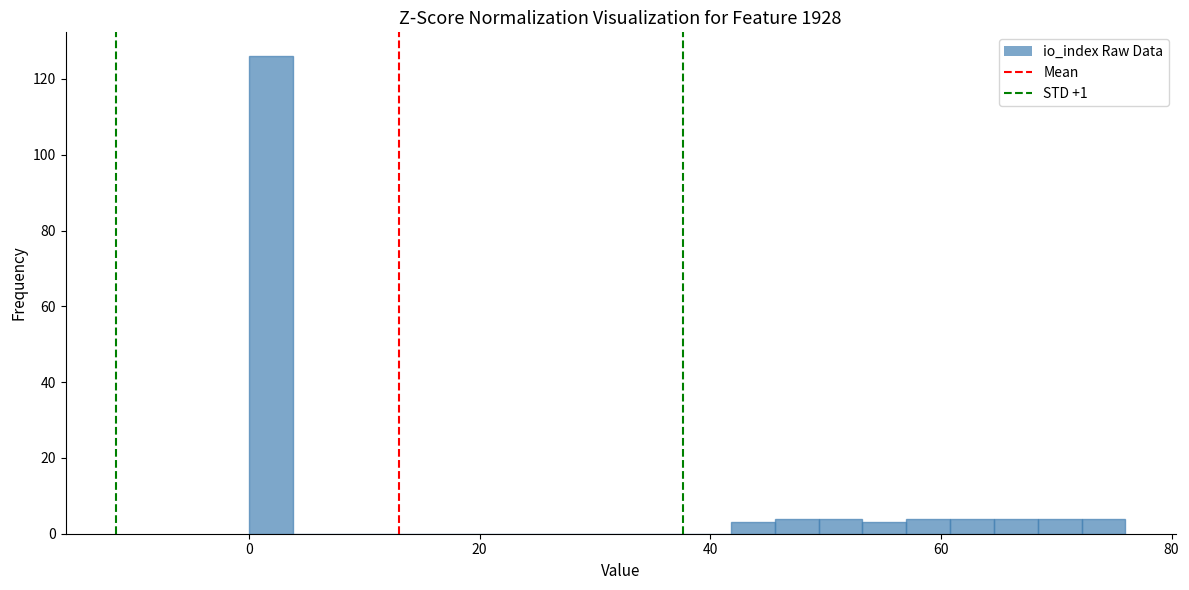

Read against the x-axis, roughly where is the centre of the tallest bar?

2